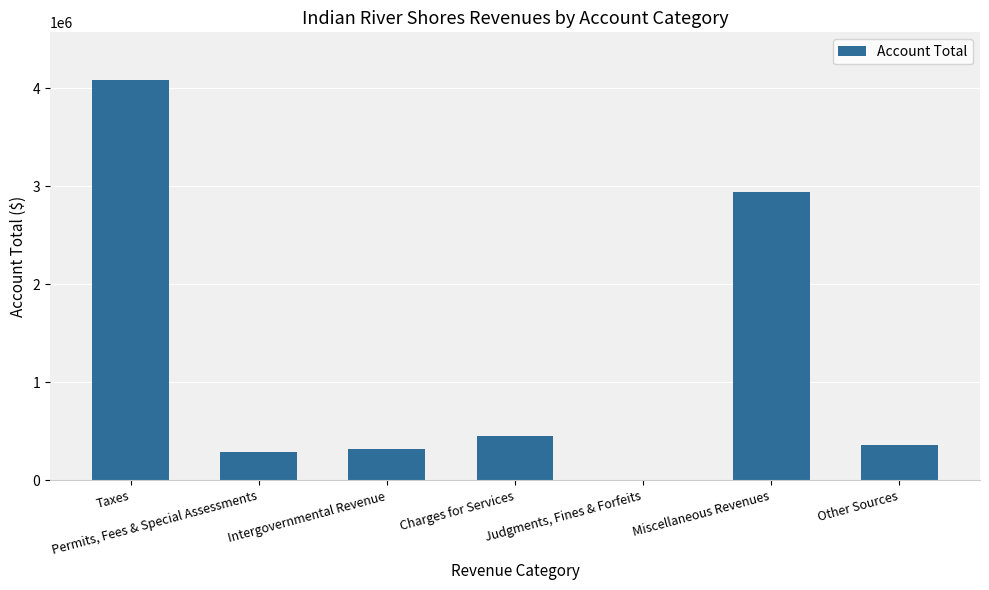

What is the sum of all values?

8456622